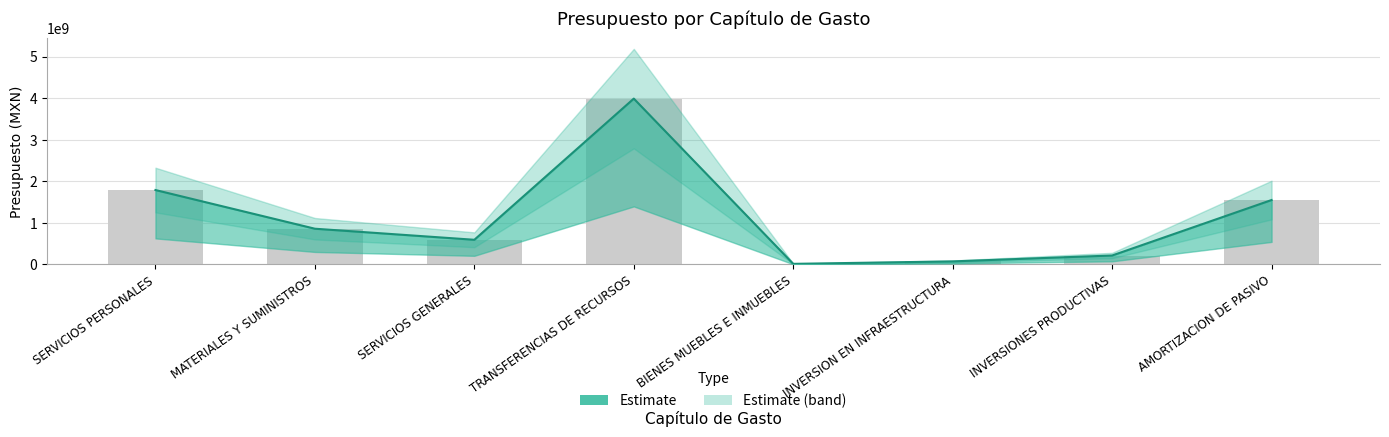

What is the difference between the maximum and minimum values?

3975637610